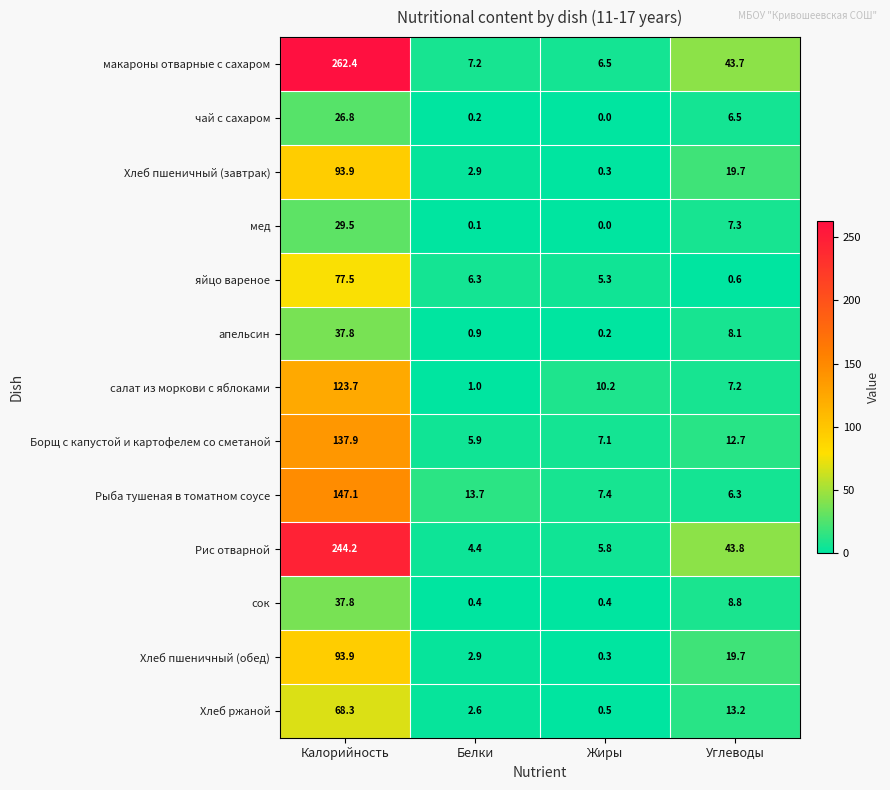

Is it true that Рыба тушеная в томатном соусе equals 7.4 at Жиры?

True